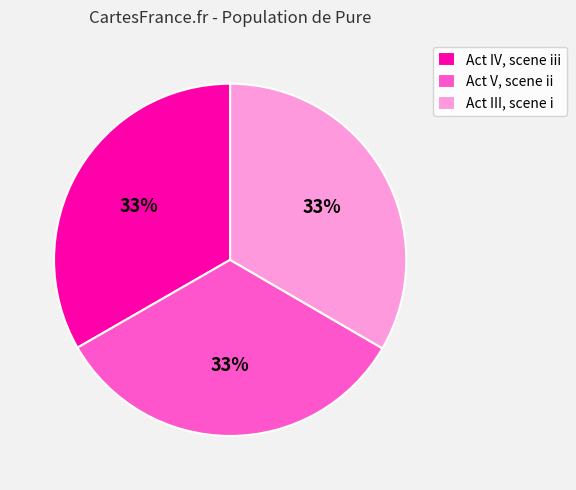

To the nearest percent, what is the average slice percentage?

33%